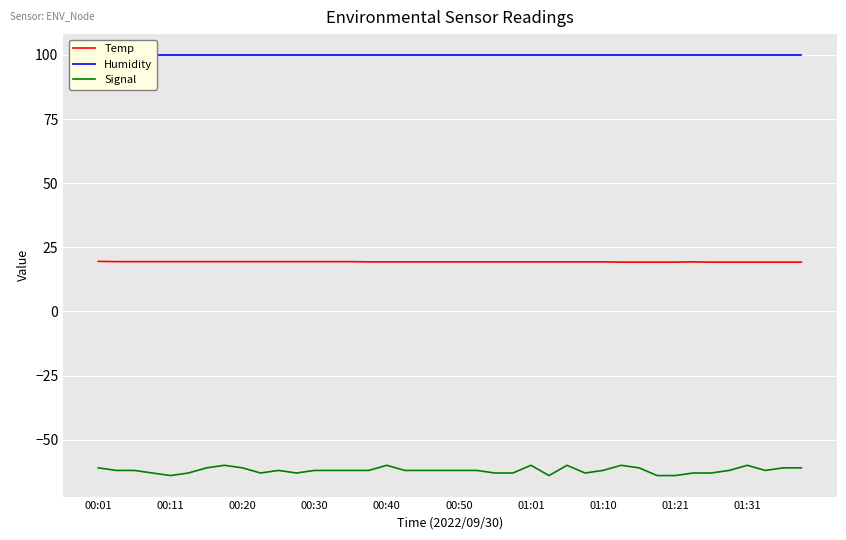

Reading left to right, transcribe all the data shown in this chart.

Temp: 19.5	19.4	19.4	19.4	19.4	19.4	19.4	19.4	19.4	19.4	19.4	19.4	19.4	19.4	19.4	19.3	19.3	19.3	19.3	19.3	19.3	19.3	19.3	19.3	19.3	19.3	19.3	19.3	19.3	19.2	19.2	19.2	19.2	19.3	19.2	19.2	19.2	19.2	19.2	19.2
Humidity: 99.9	99.9	99.9	99.9	99.9	99.9	99.9	99.9	99.9	99.9	99.9	99.9	99.9	99.9	99.9	99.9	99.9	99.9	99.9	99.9	99.9	99.9	99.9	99.9	99.9	99.9	99.9	99.9	99.9	99.9	99.9	99.9	99.9	99.9	99.9	99.9	99.9	99.9	99.9	99.9
Signal: -61.0	-62.0	-62.0	-63.0	-64.0	-63.0	-61.0	-60.0	-61.0	-63.0	-62.0	-63.0	-62.0	-62.0	-62.0	-62.0	-60.0	-62.0	-62.0	-62.0	-62.0	-62.0	-63.0	-63.0	-60.0	-64.0	-60.0	-63.0	-62.0	-60.0	-61.0	-64.0	-64.0	-63.0	-63.0	-62.0	-60.0	-62.0	-61.0	-61.0